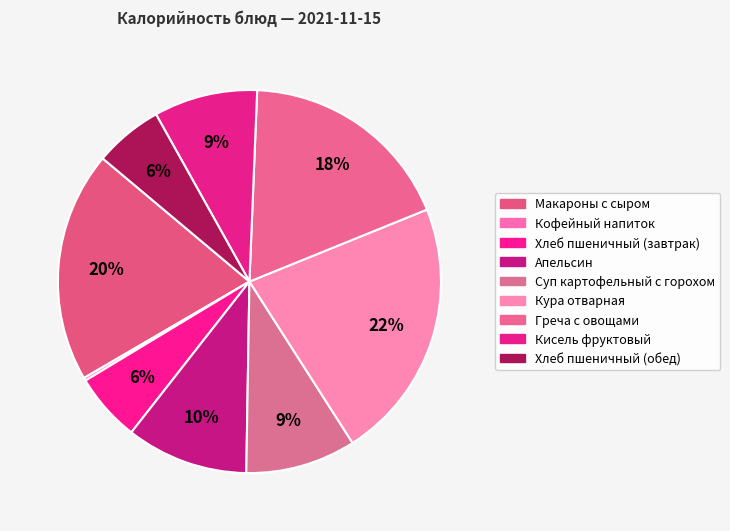

To the nearest percent, what is the combined percentage of Кура отварная and Греча с овощами?

40%